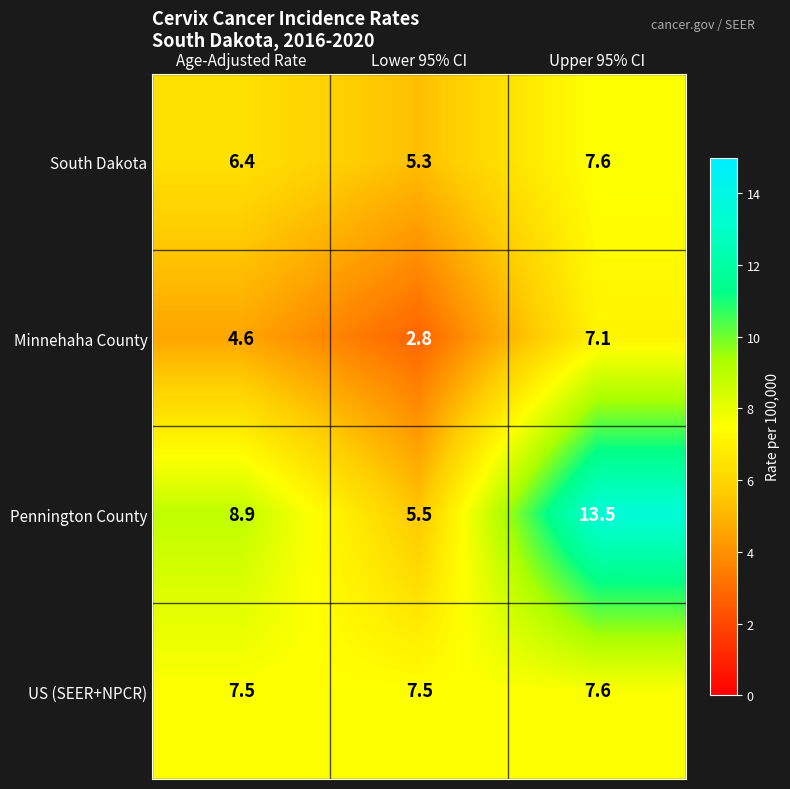

At which category does the chart reach its minimum across all series?

Lower 95% CI